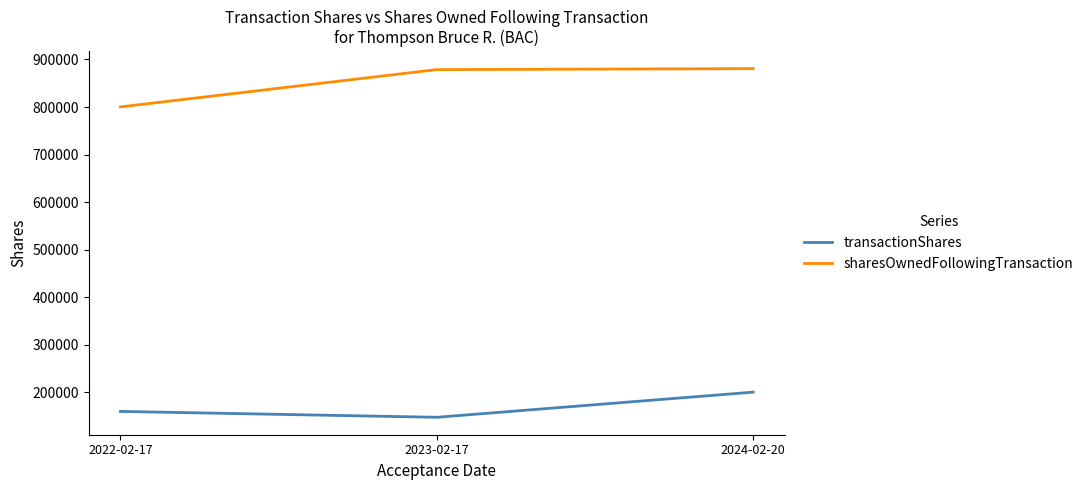

Is this an area chart (filled region under the line)?

No